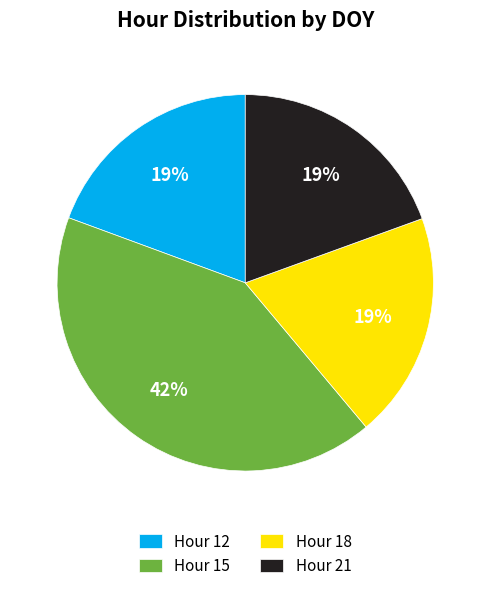

True or false: Hour 21 accounts for 6% of the total.

False